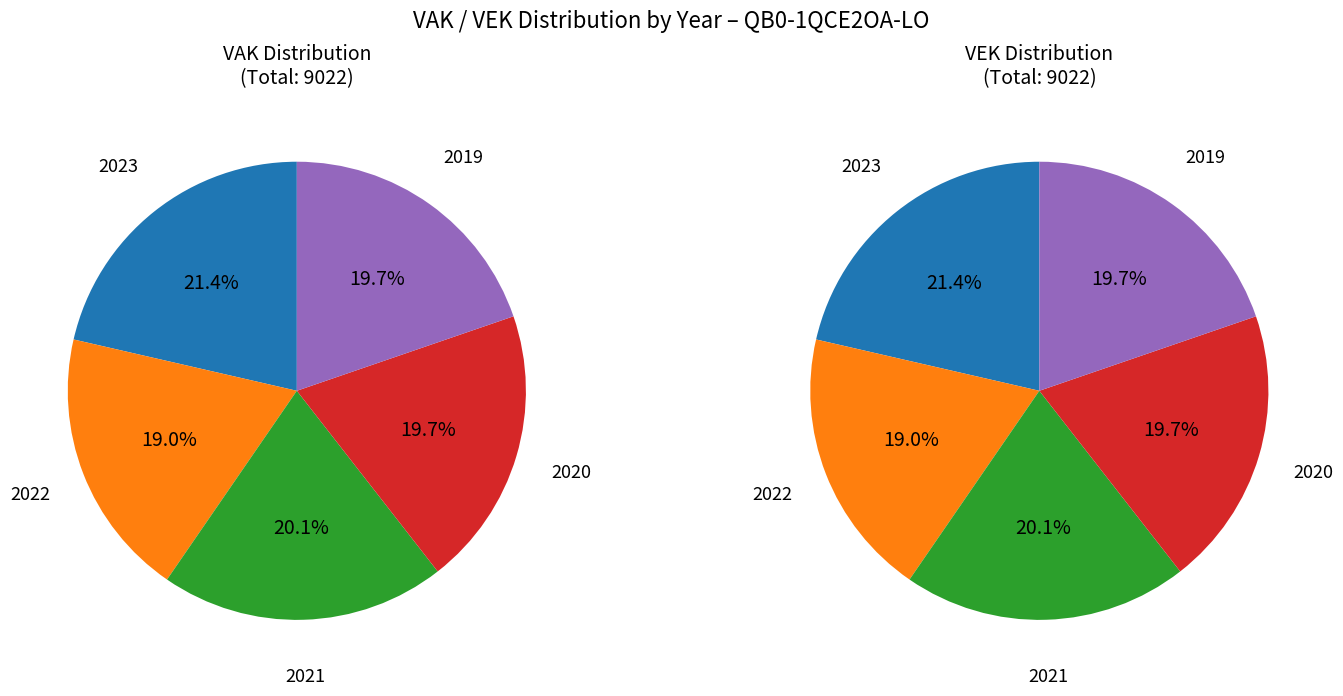

Rank the series by their maximum value, from lowest to highest.

VAK by year, VEK by year